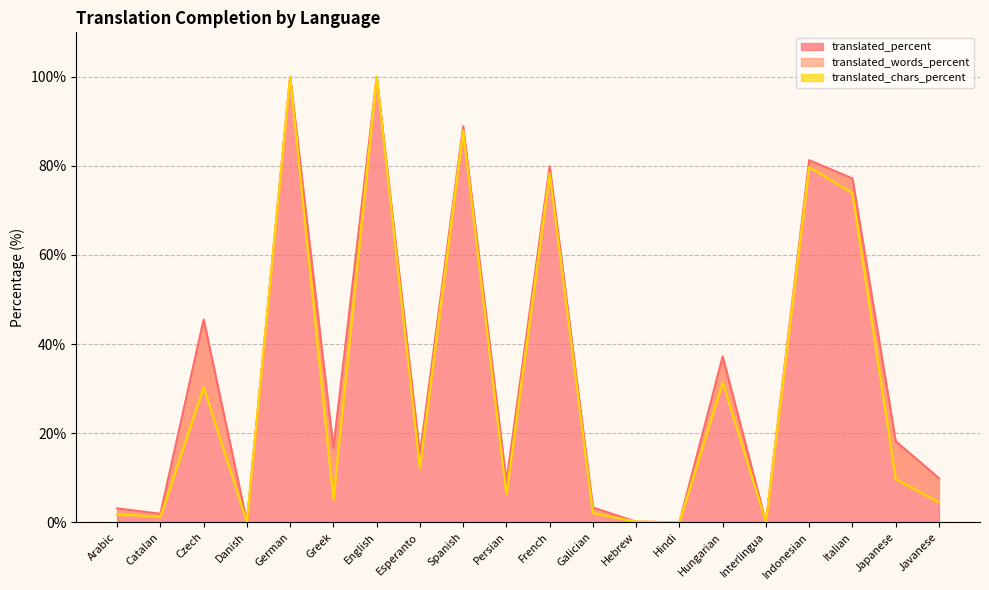

What is the sum of the translated_words_percent values at Arabic and Italian?

75.6